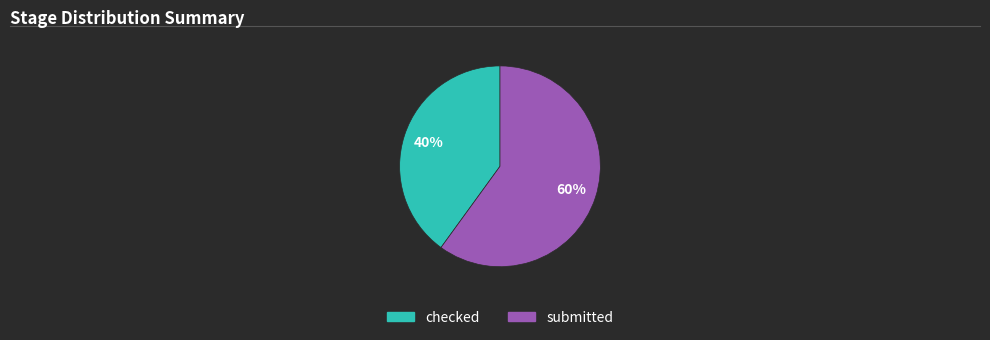

What is the smallest slice in the pie chart?

checked